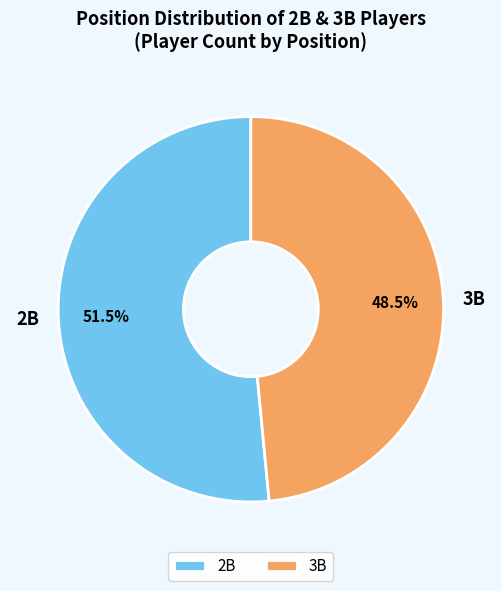

What portion of the pie excludes 2B?

48.5%